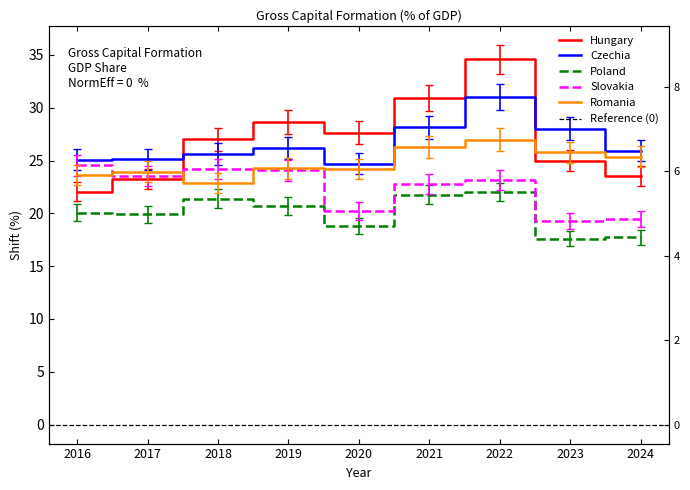

How many values in the Czechia series are below 25?

1